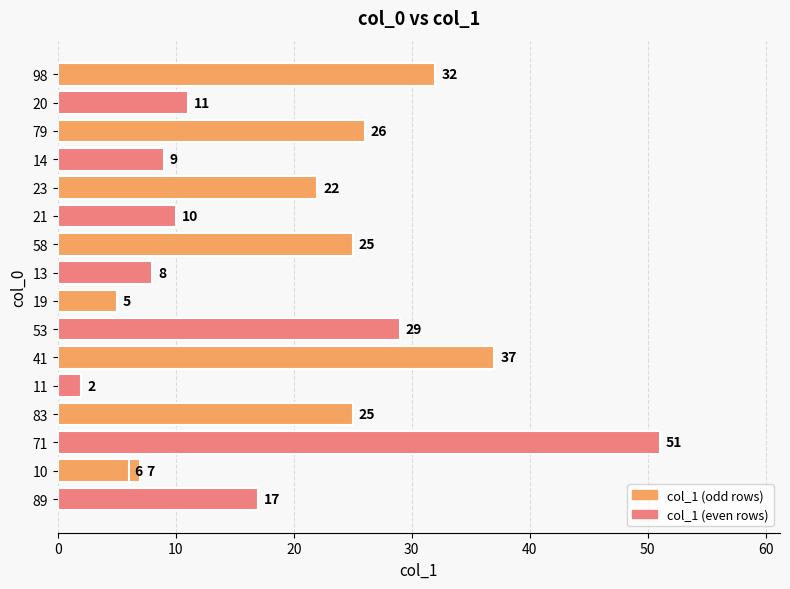

How many bars are there in total?

17